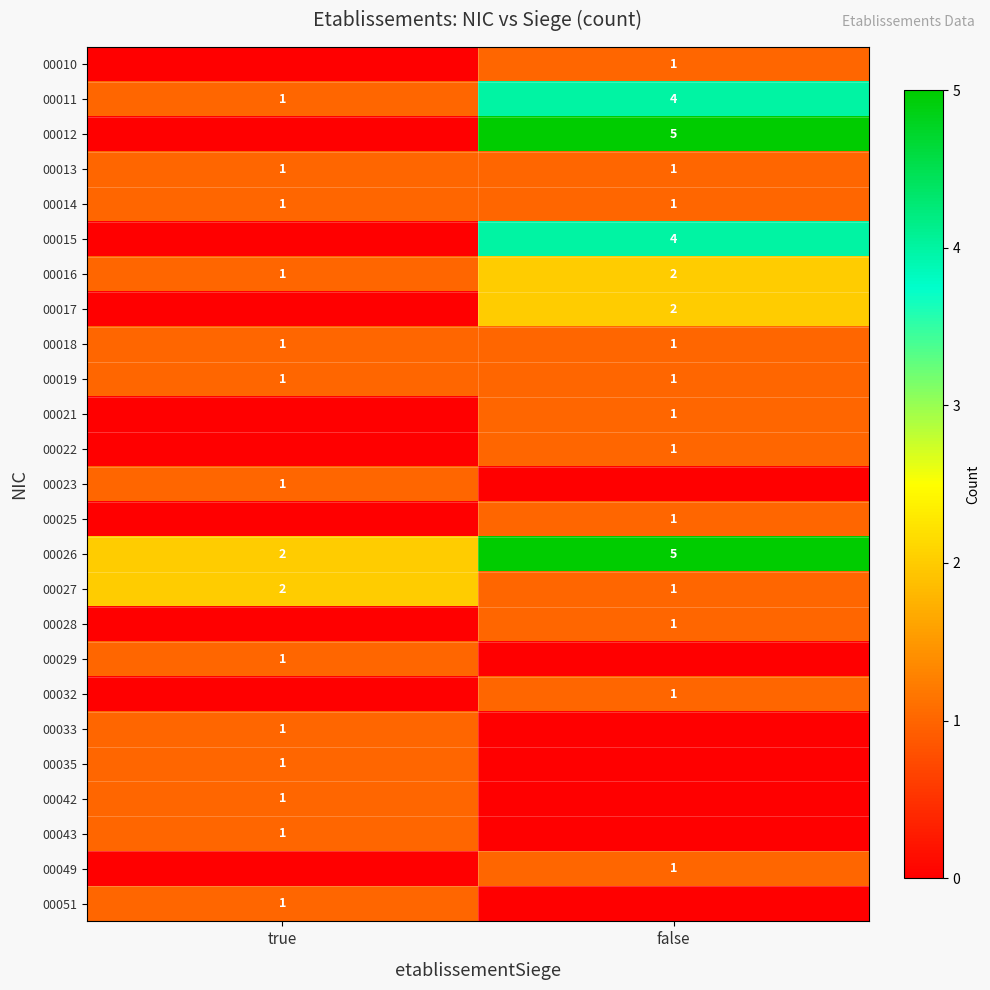

True or false: 00027 has a value of 2 at true.

True